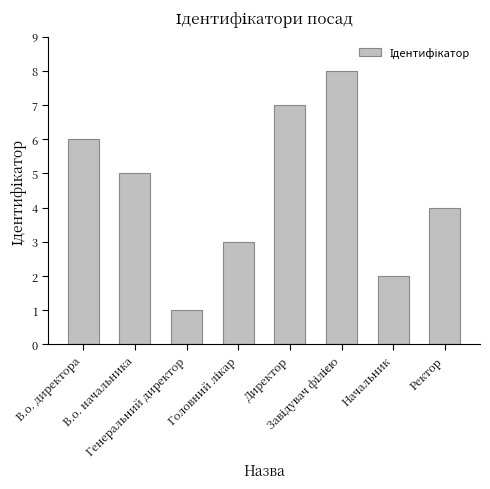

What is the sum of the values at Ректор and В.о. директора?

10